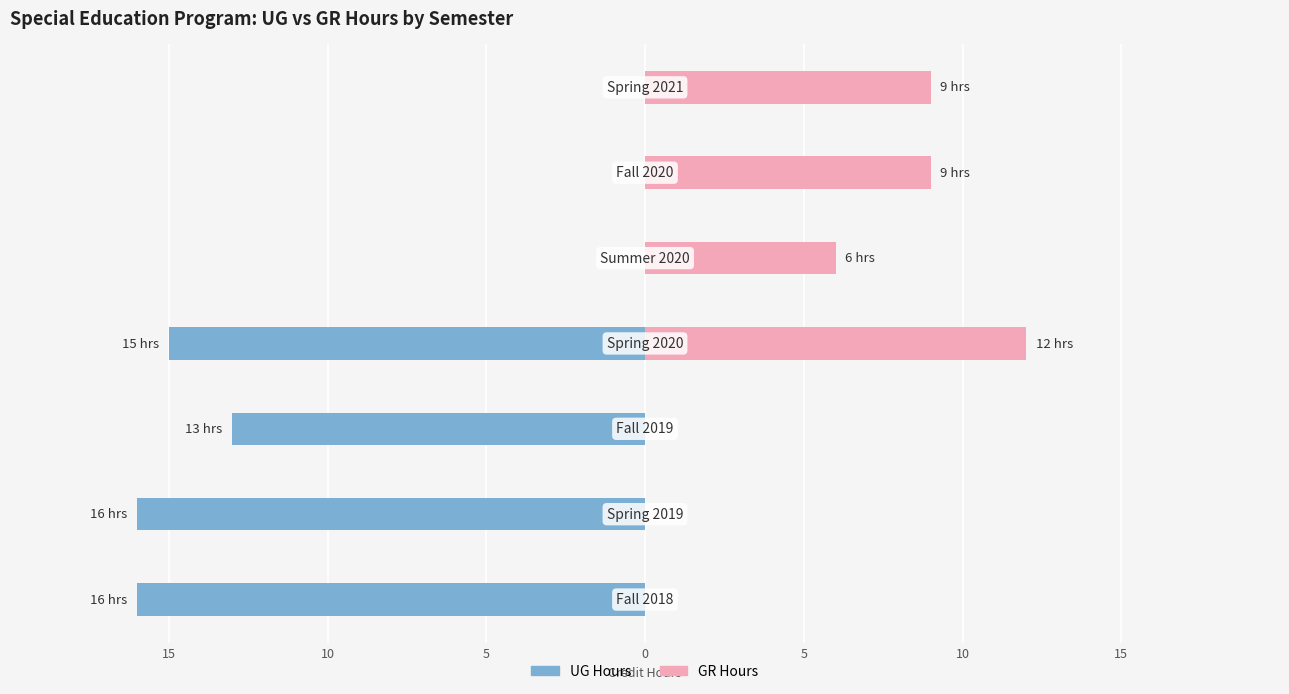

Is it true that GR Hours equals 16 at 10?

False